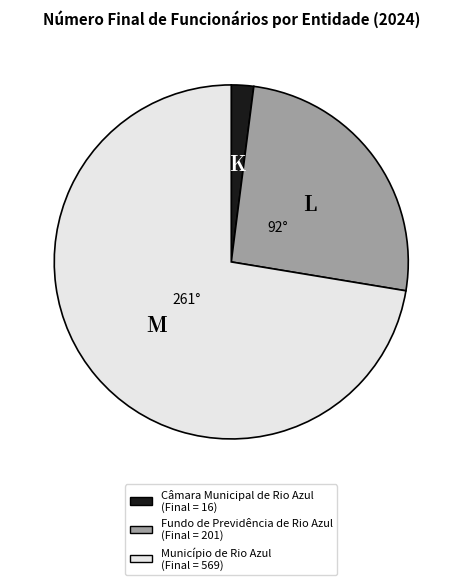

How many slices are in this pie chart?

3